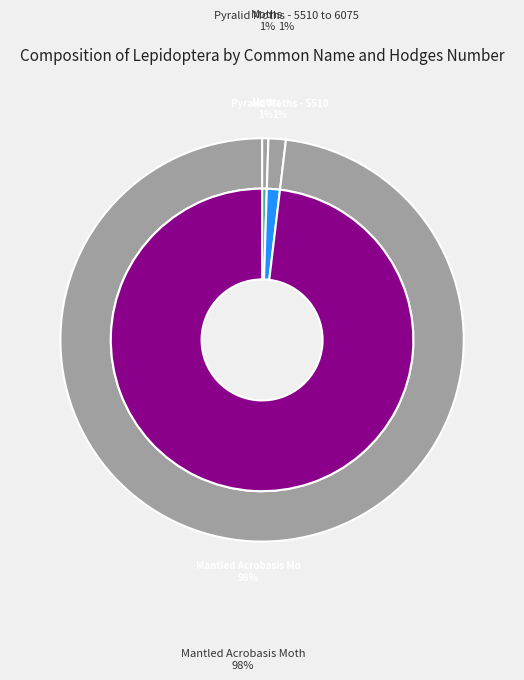

The Pyralid Moths - 5510 to 6075 slice represents 9% of the pie. True or false?

False